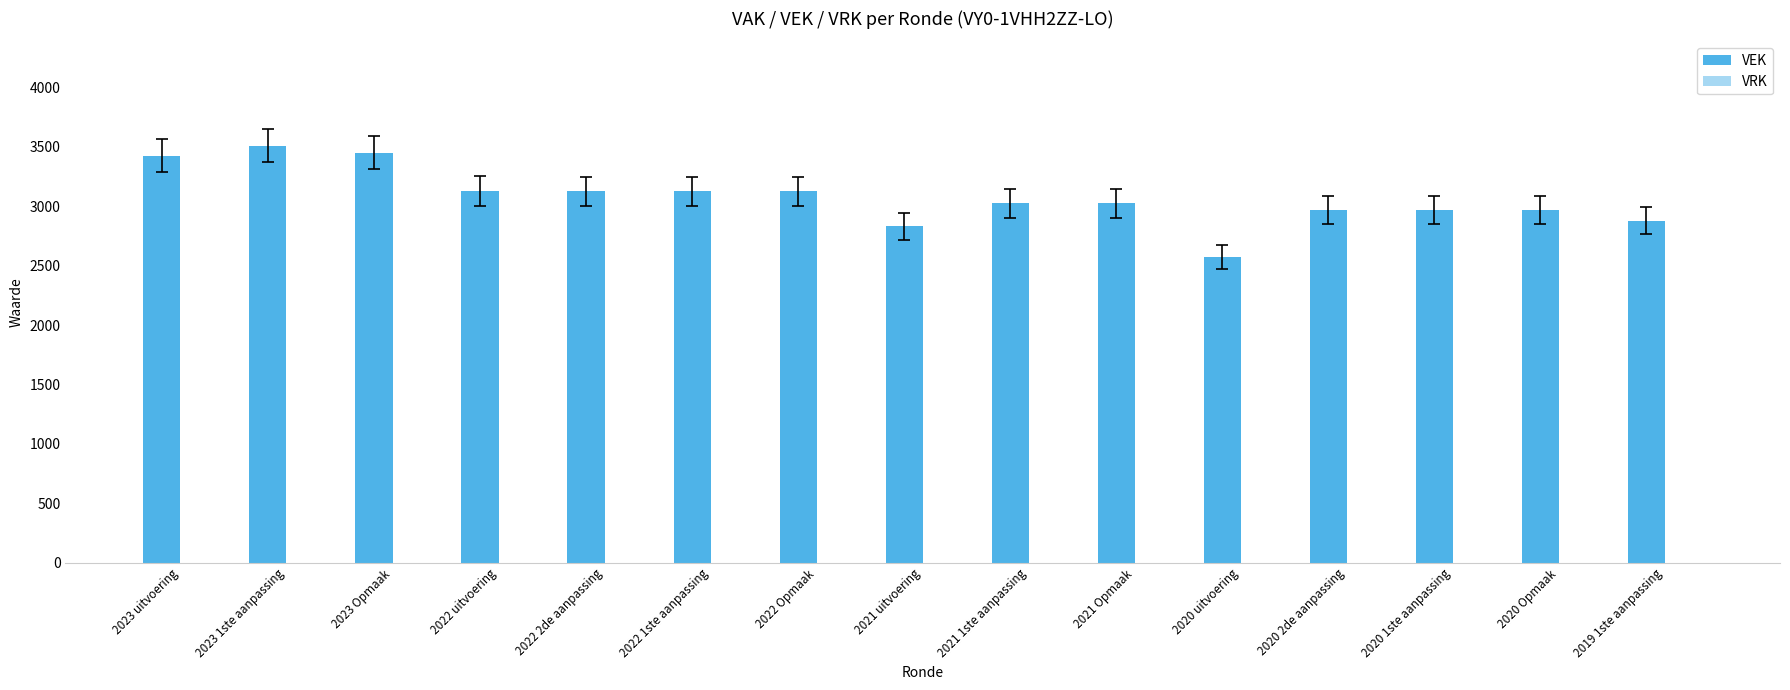

What is the maximum value shown in the chart?

3510